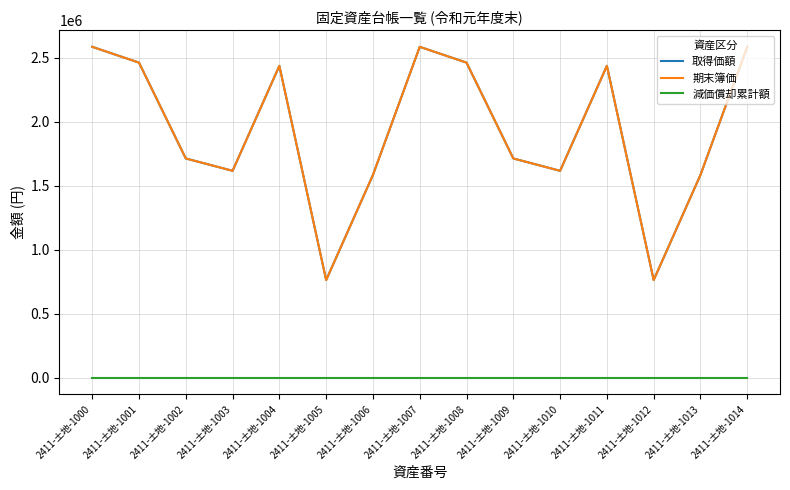

The value of 減価償却累計額 at 2411-土地-1013 is 0. True or false?

True